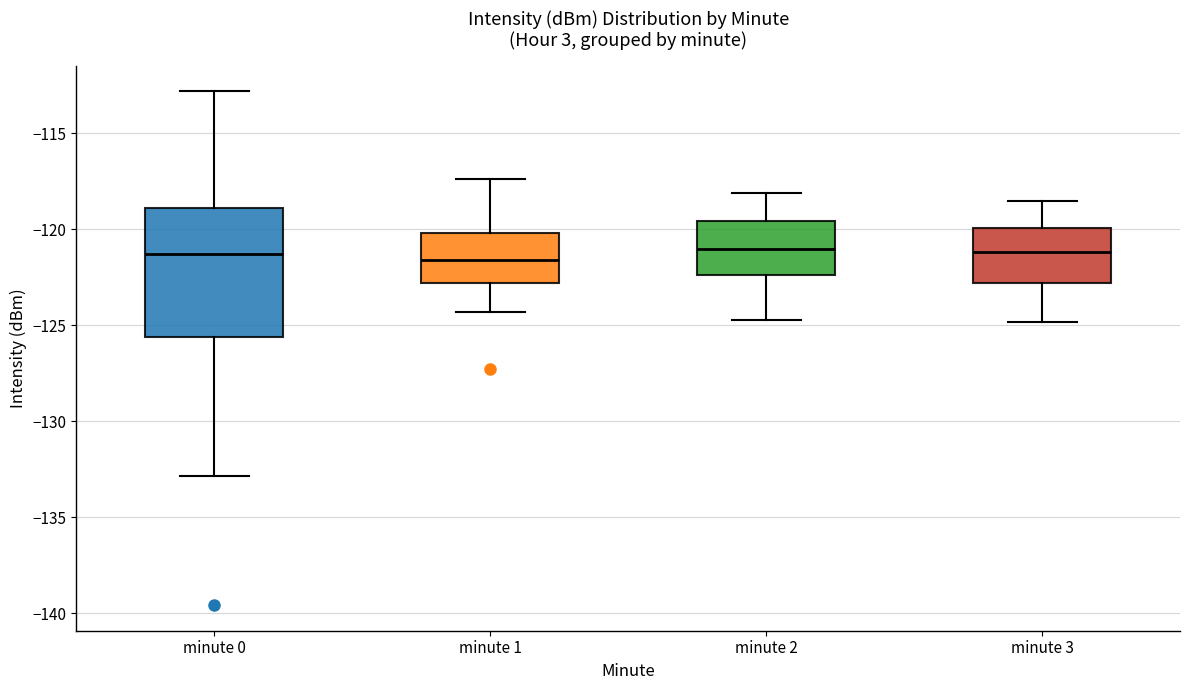

Reading left to right, read every box against the y-axis: the position of its median line, the range the box covers, and the ends of its whiskers. The values are not printed on the chart, so give them approximately, as read against the axis.

minute 0: median -121.5, box -125.5 to -119.0, whiskers -133.0 to -113.0
minute 1: median -121.5, box -123.0 to -120.0, whiskers -124.5 to -117.5
minute 2: median -121.0, box -122.5 to -119.5, whiskers -124.5 to -118.0
minute 3: median -121.0, box -123.0 to -120.0, whiskers -125.0 to -118.5